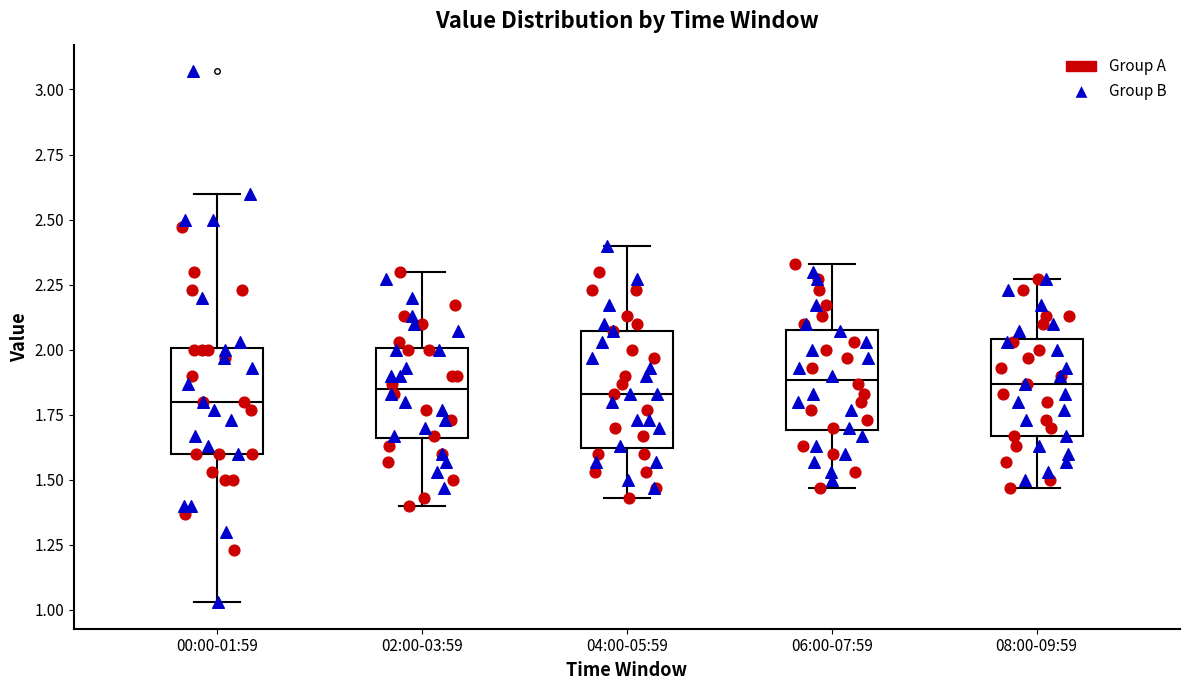

Reading left to right, transcribe this box plot: for each box, give where its median line is, the range the box spans, and where its two whiskers end, as read against the y-axis. The values are not printed on the chart, so give them approximately, as read against the axis.

00:00-01:59: median 1.80, box 1.60 to 2.00, whiskers 1.05 to 2.60
02:00-03:59: median 1.85, box 1.65 to 2.00, whiskers 1.40 to 2.30
04:00-05:59: median 1.85, box 1.60 to 2.05, whiskers 1.45 to 2.40
06:00-07:59: median 1.90, box 1.70 to 2.10, whiskers 1.45 to 2.35
08:00-09:59: median 1.85, box 1.65 to 2.05, whiskers 1.45 to 2.25